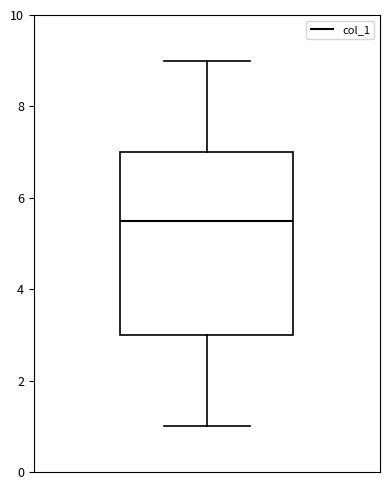

Read this box plot against the y-axis: the position of the median line, the range covered by the box, and the ends of both whiskers. The values are not printed on the chart, so give them approximately, as read against the axis.

median 5.6, box 3.0 to 7.0, whiskers 1.0 to 9.0